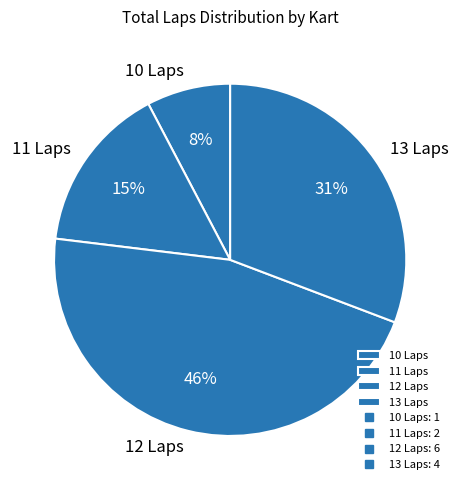

Which slice is the smallest?

10 Laps